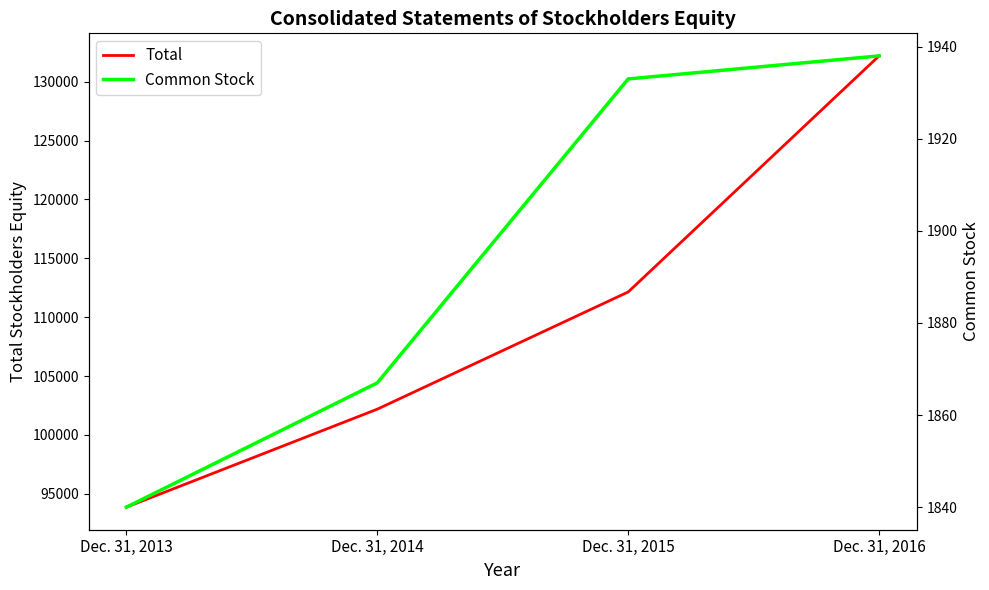

What is the highest value of the Common Stock series?

1938